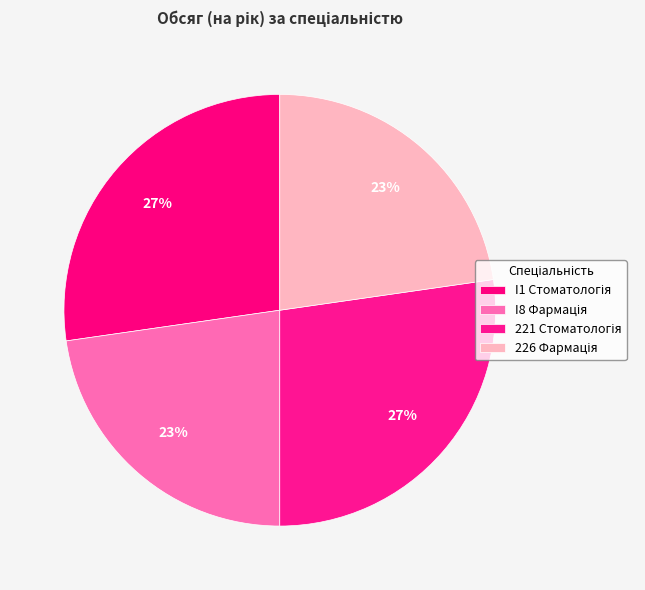

How many segments does this pie chart have?

4